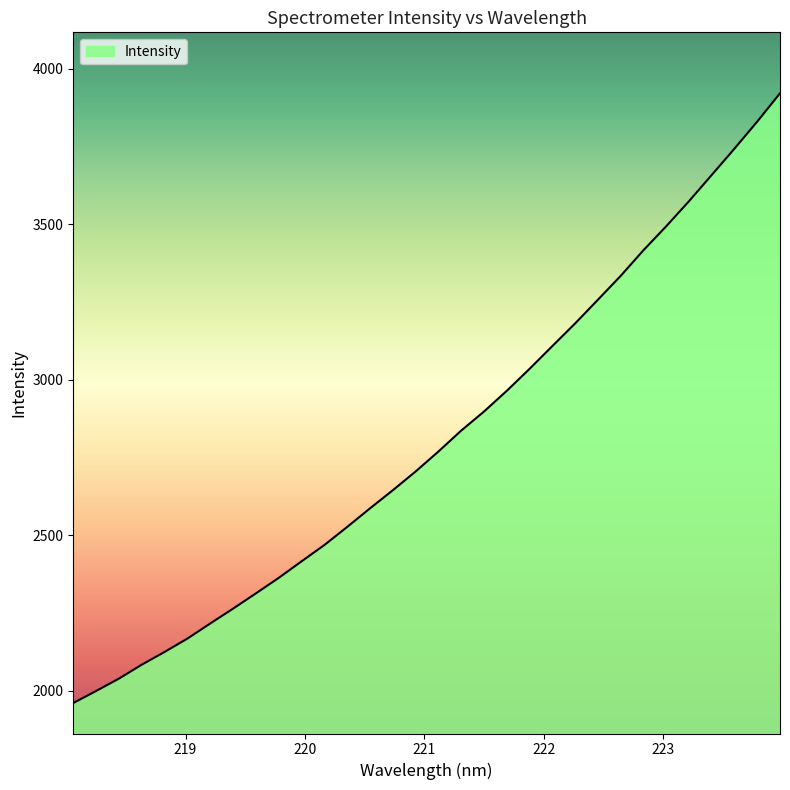

What is the difference between the maximum and minimum values?

1961.4